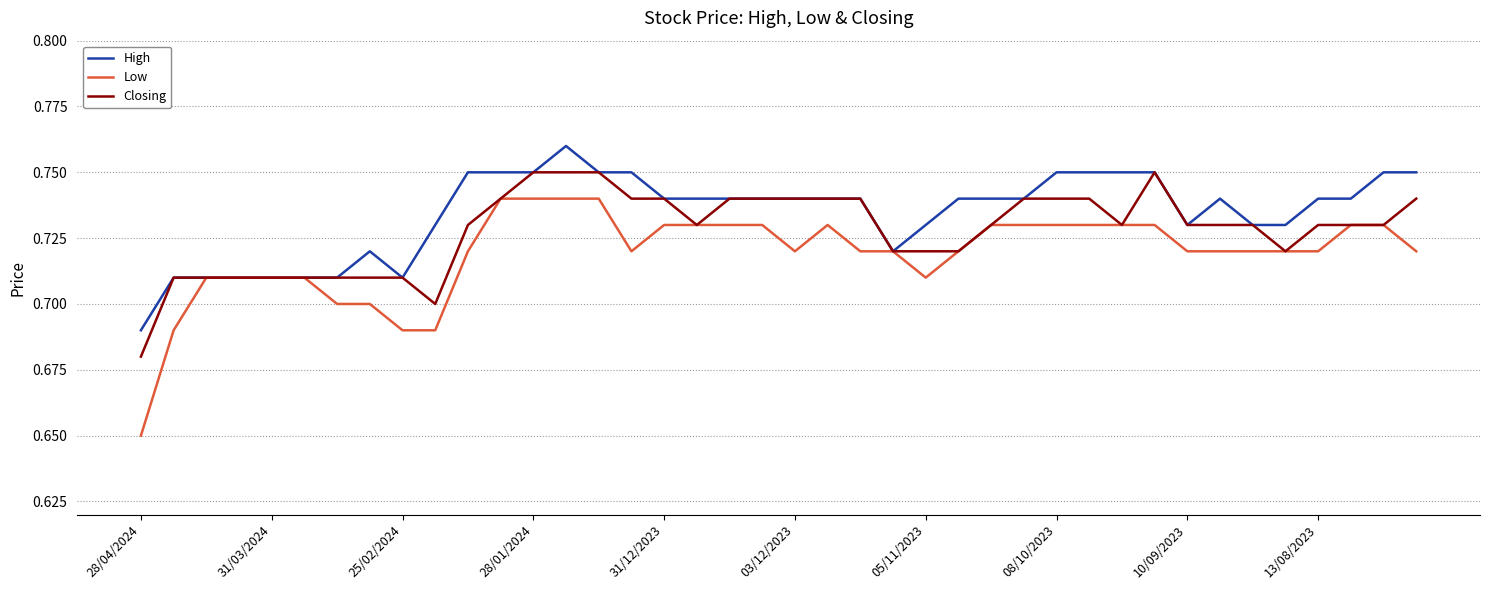

Which series has the widest spread of values?

Low